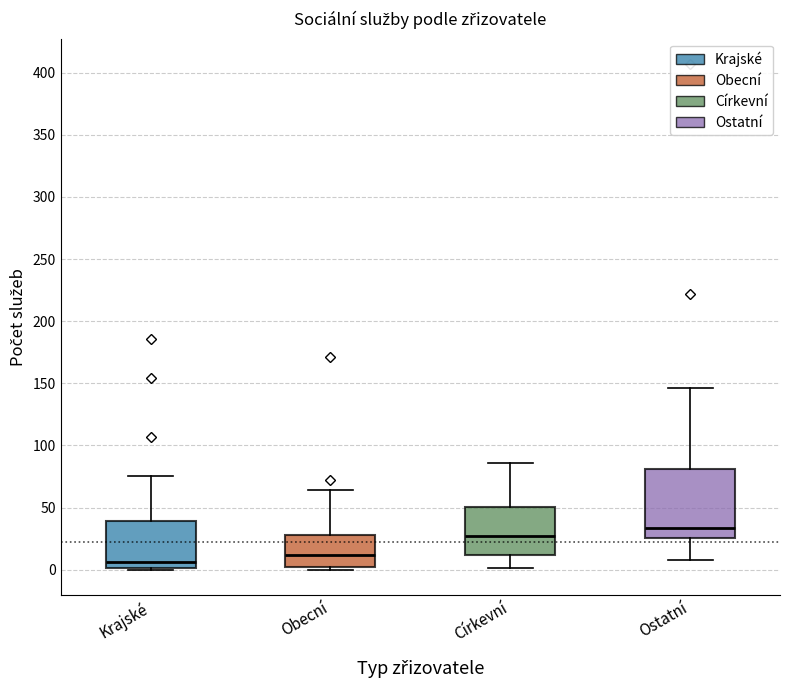

Which box has the lowest median line?

Krajské